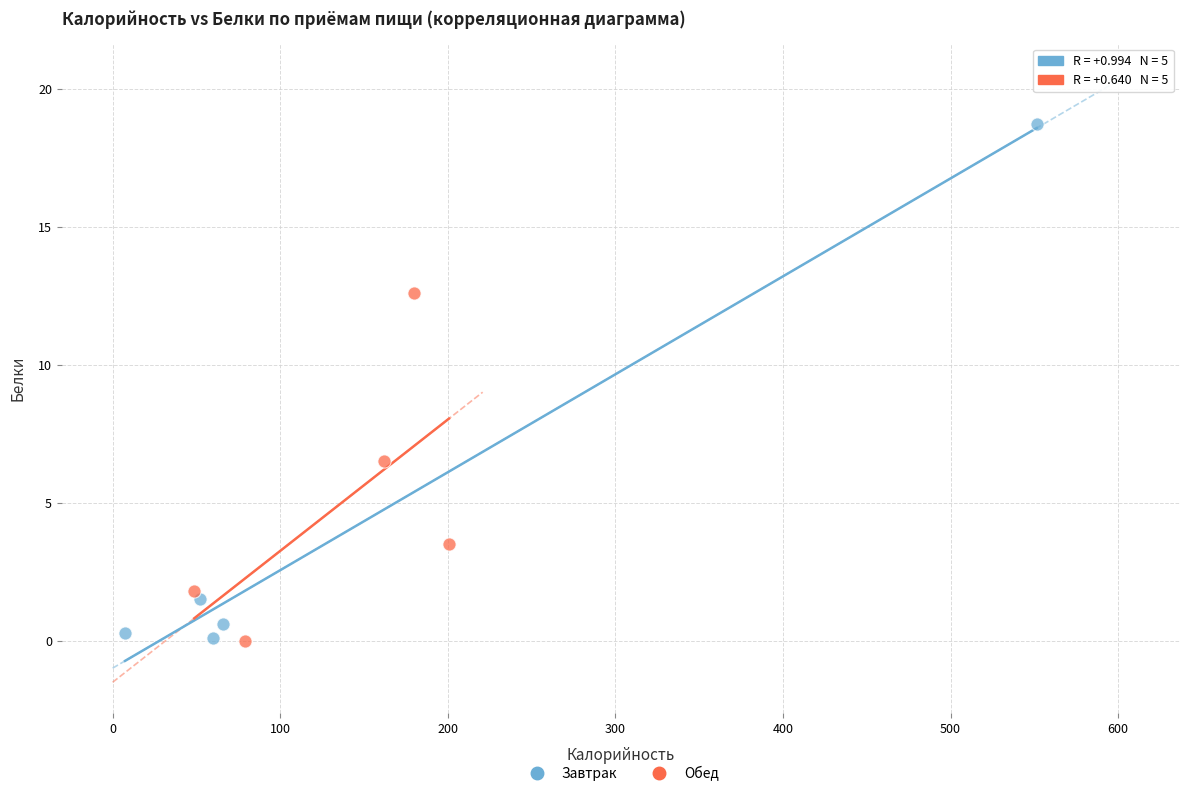

Which series has the largest Y range (max minus min)?

Завтрак